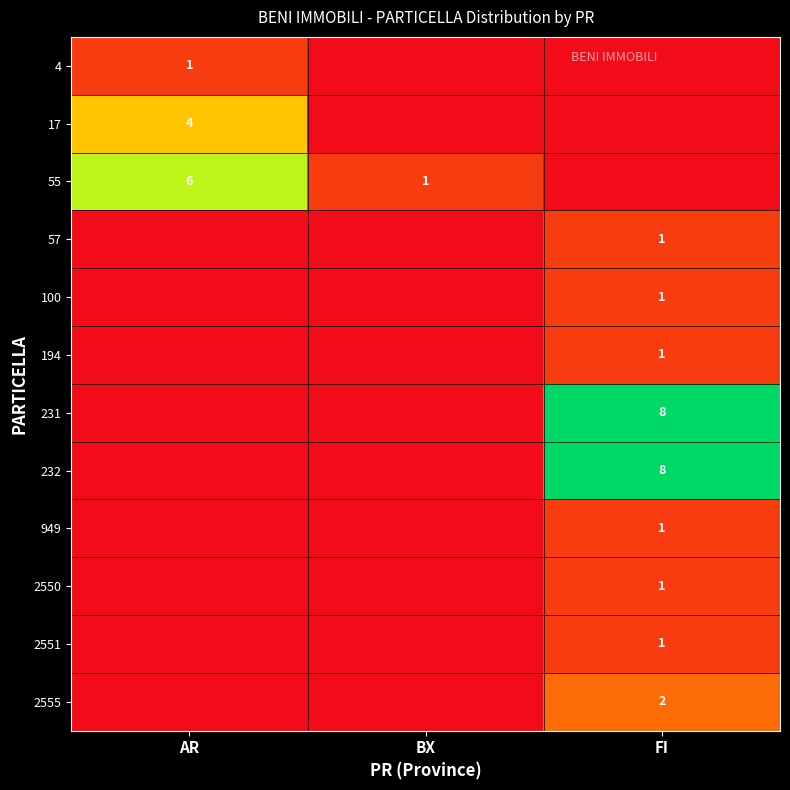

Is it true that 2555 equals 1 at FI?

False